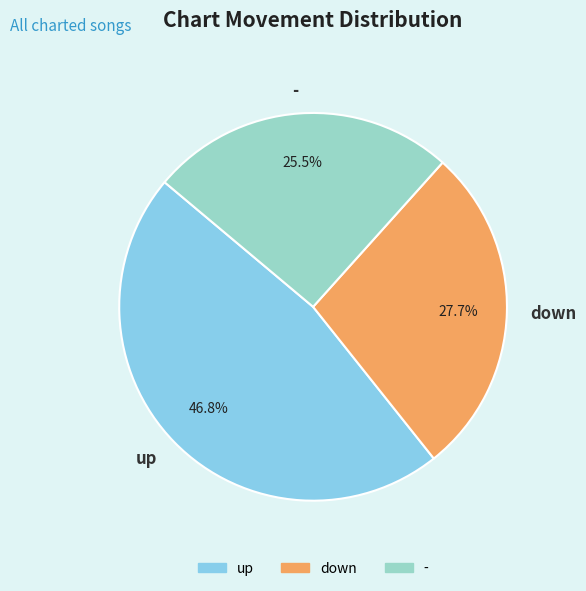

Is it true that down is 37% of the pie?

False